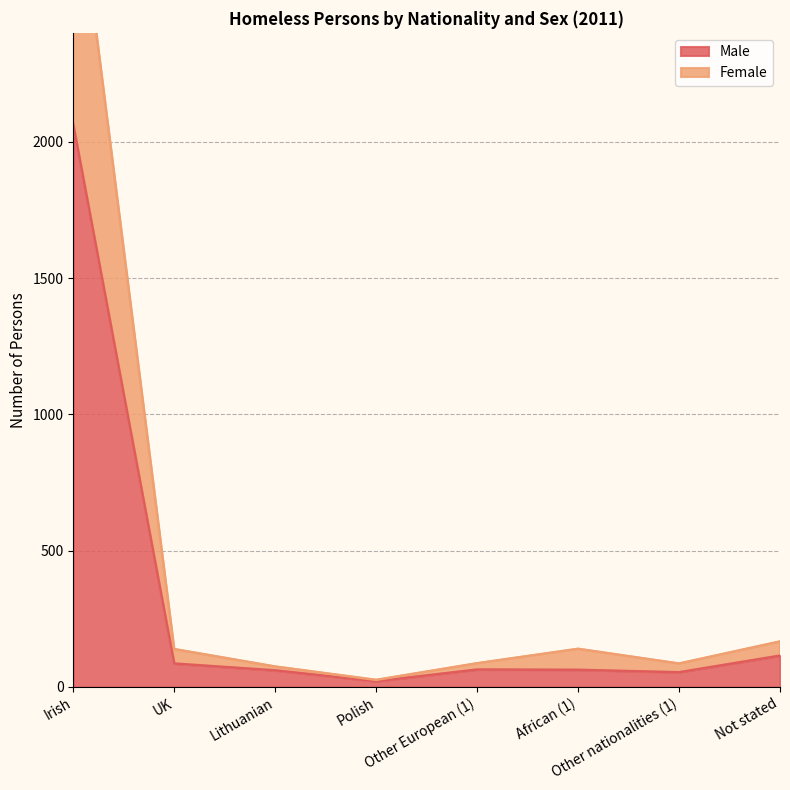

How many series are shown in this chart?

2